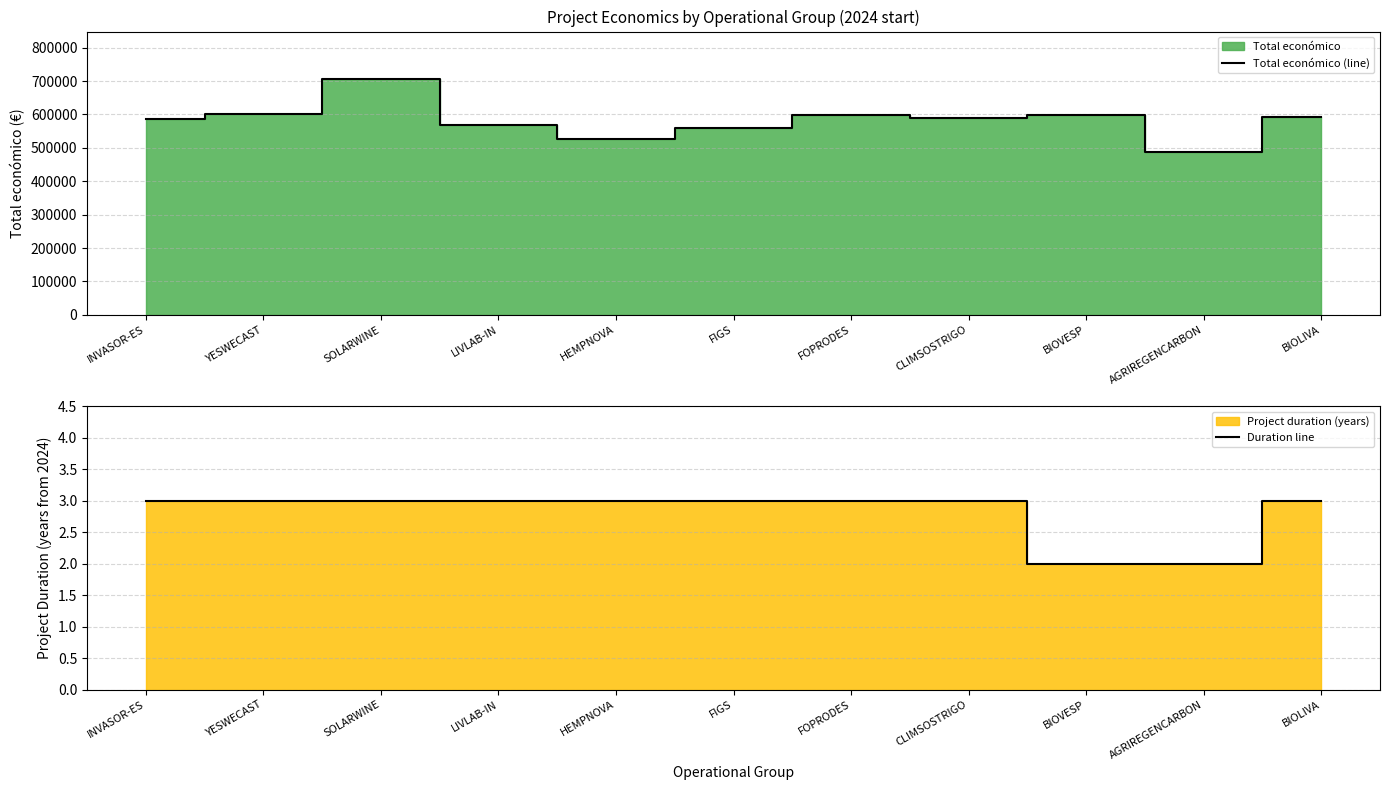

What is the difference between the maximum and minimum values in the Duration line series?

1